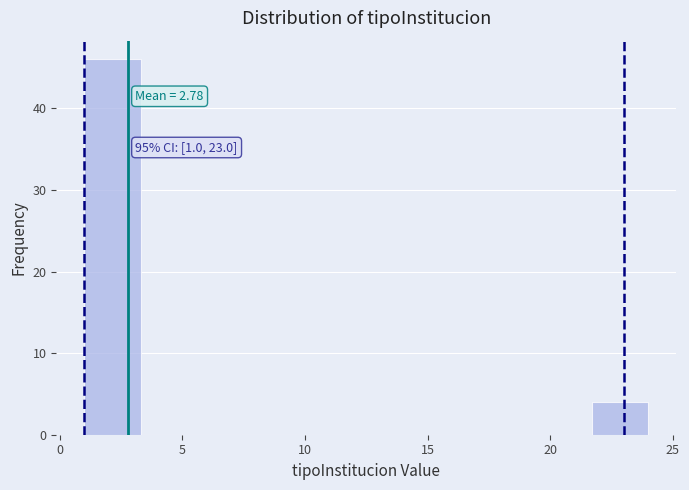

Over which range of the x-axis is the bar tallest?

1.0 to 3.3